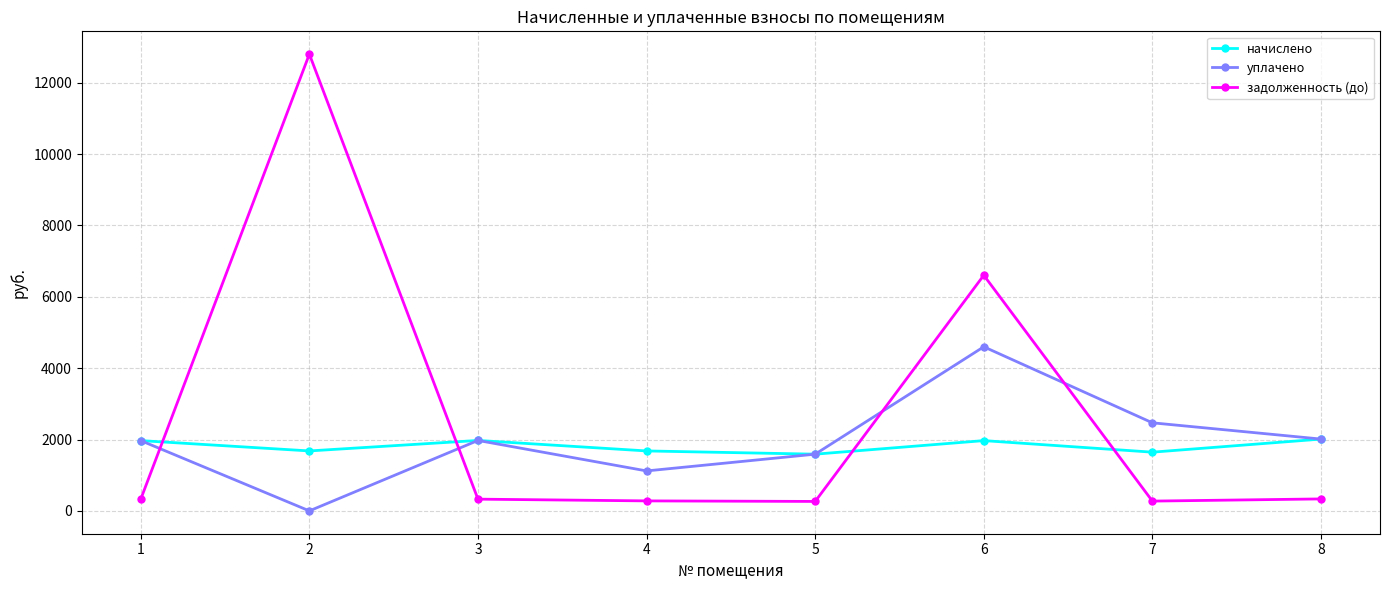

How many lines are shown in the chart?

3